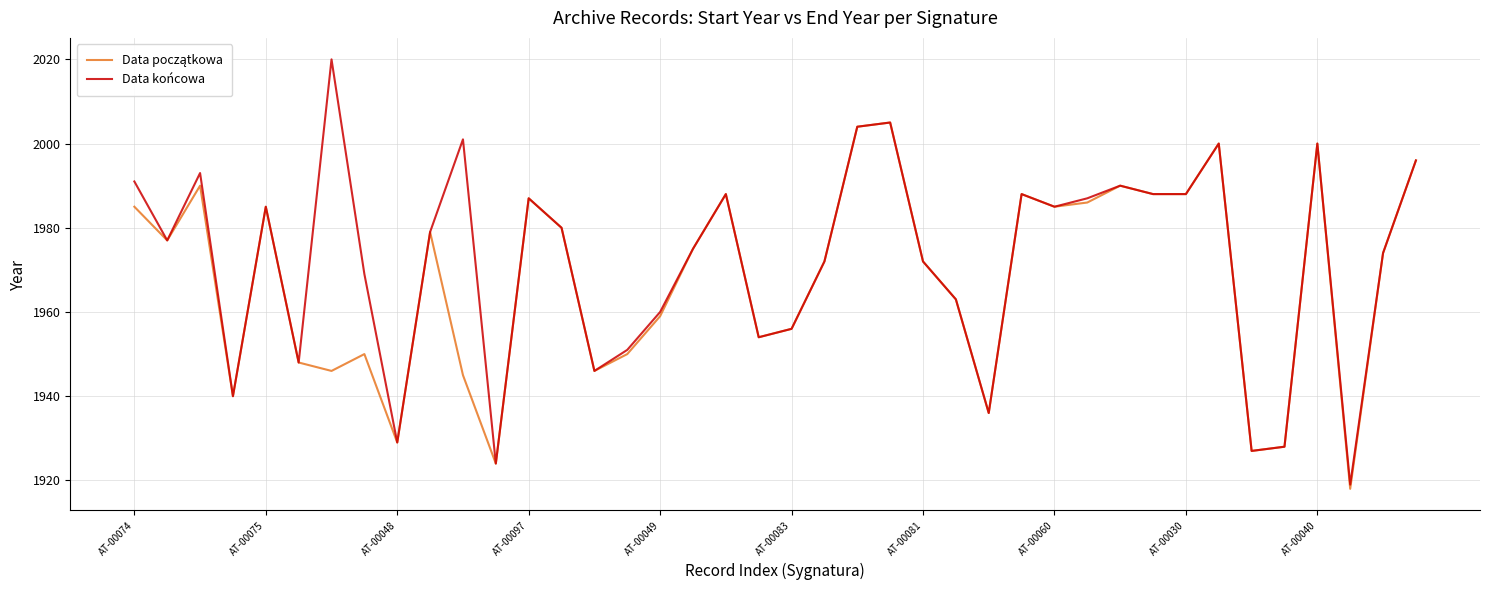

Which series has the largest range (max minus min)?

Data końcowa